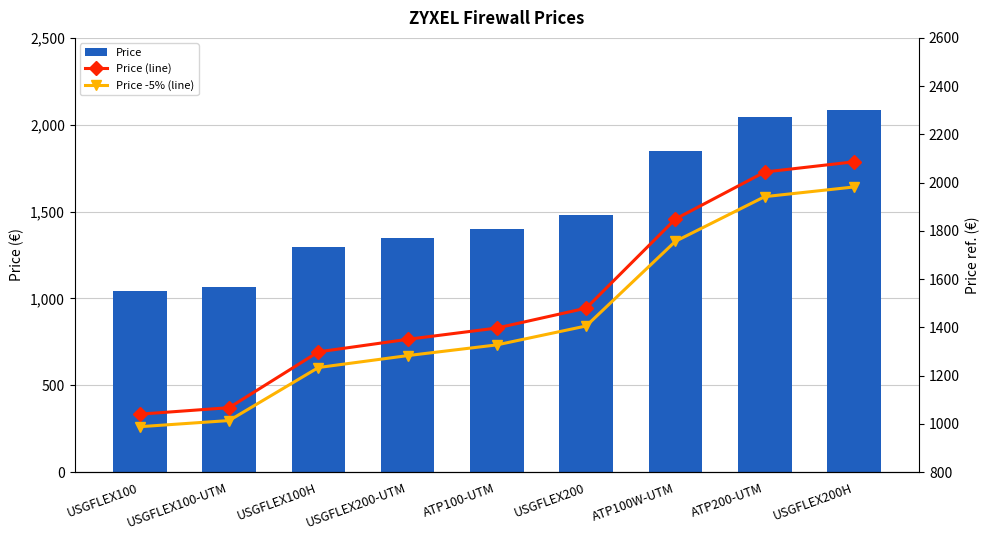

What is the smallest value displayed?

987.9